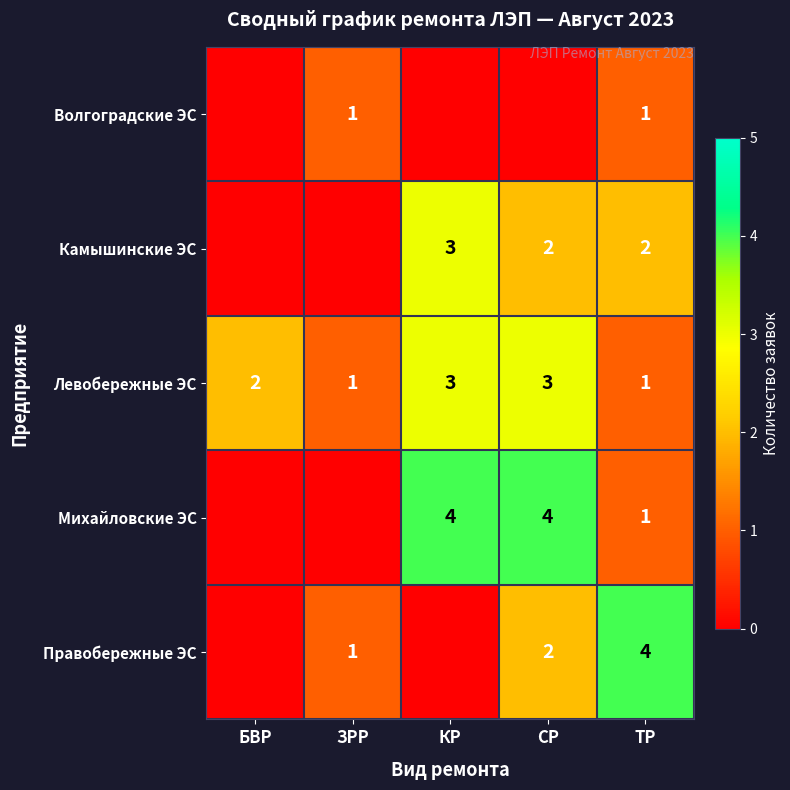

Is it true that Волгоградские ЭС equals 0 at ТР?

False